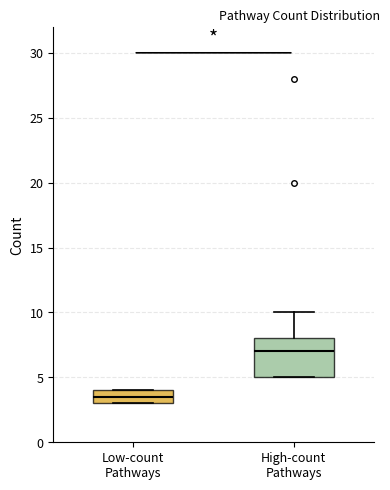

Reading left to right, transcribe this box plot: for each box, give where its median line is, the range the box spans, and where its two whiskers end, as read against the y-axis. The values are not printed on the chart, so give them approximately, as read against the axis.

Low-count Pathways: median 3.5, box 3.0 to 4.0, whiskers 3.0 to 4.0
High-count Pathways: median 7.0, box 5.0 to 8.0, whiskers 5.0 to 10.0